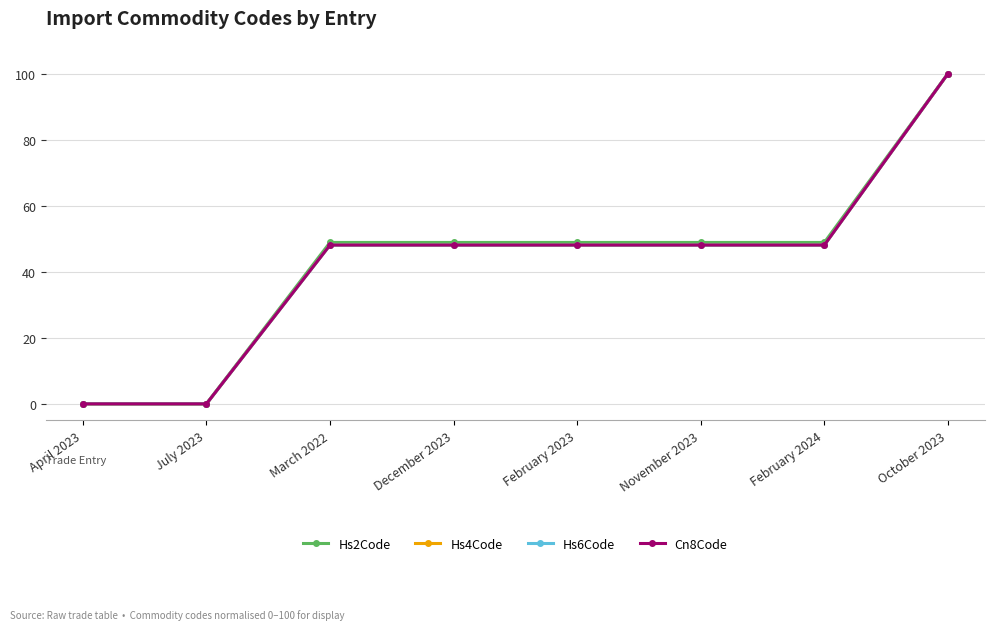

The Hs6Code series shows 0.0 at April 2023. True or false?

True